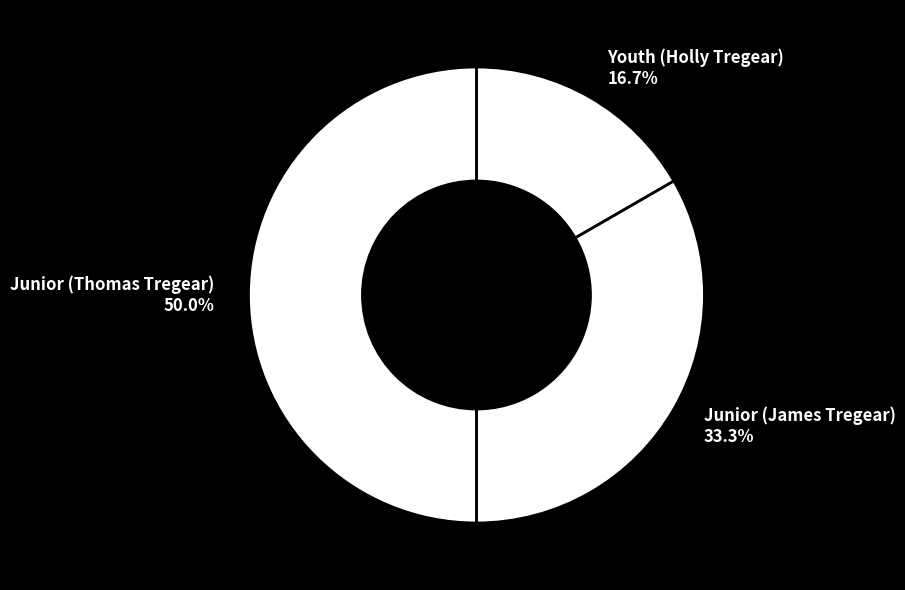

Does Youth (Holly Tregear) 16.7% account for over 50% of the chart?

No